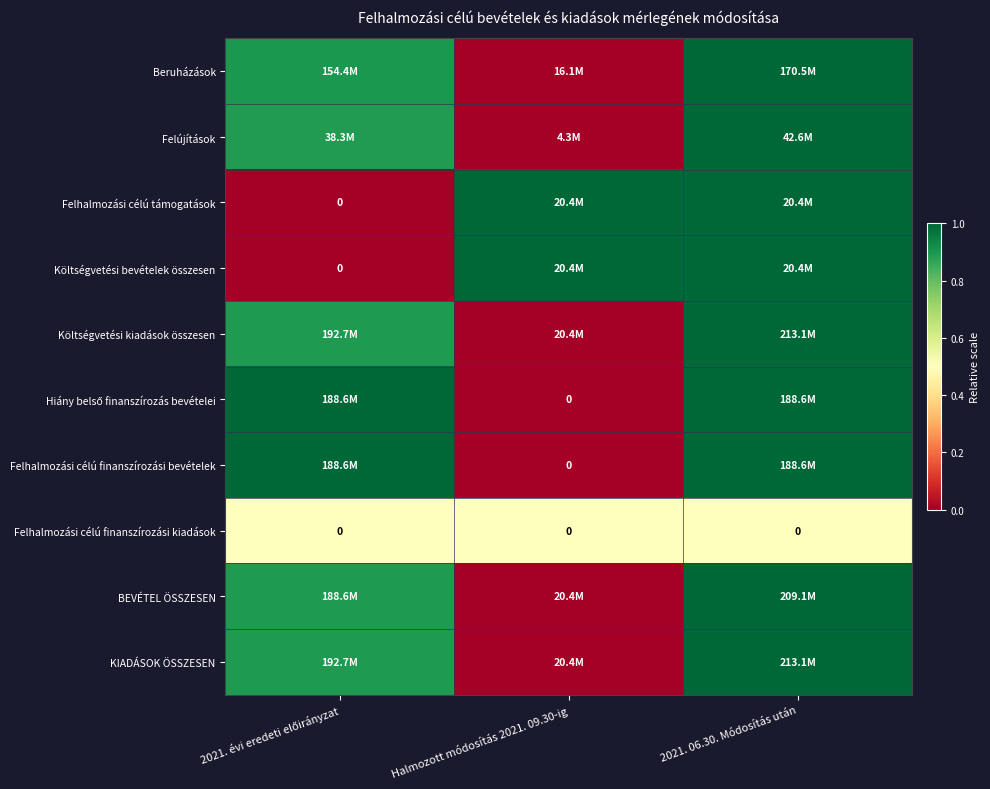

At which label does Beruházások reach its minimum?

Halmozott módosítás 2021. 09.30-ig